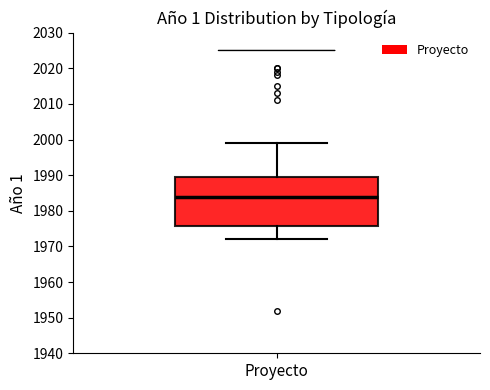

Transcribe this box plot: give where the median line is, the range the box spans, and where the two whiskers end, as read against the y-axis. The values are not printed on the chart, so give them approximately, as read against the axis.

median 1984, box 1976 to 1990, whiskers 1972 to 1999